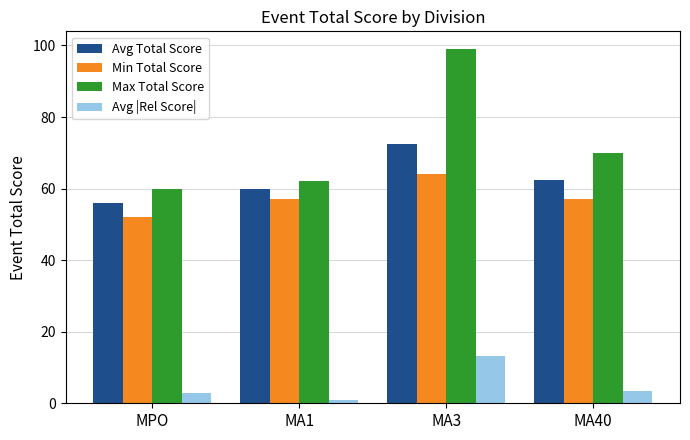

Which category has the lowest value in the Max Total Score series?

MPO